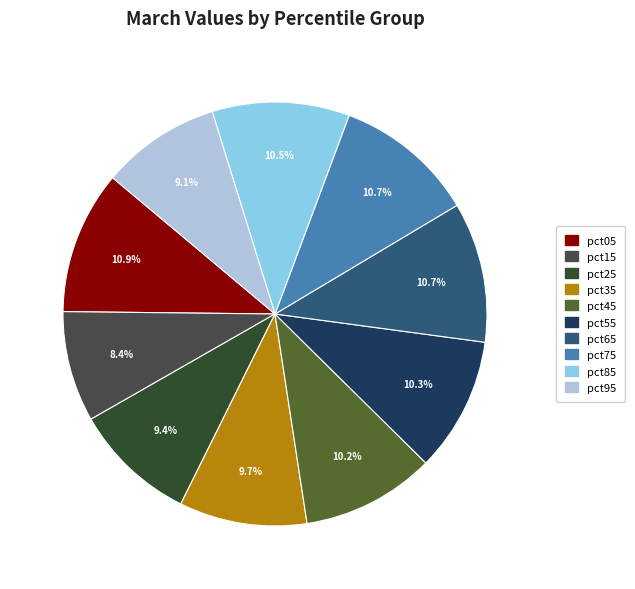

How many slices are in this pie chart?

10